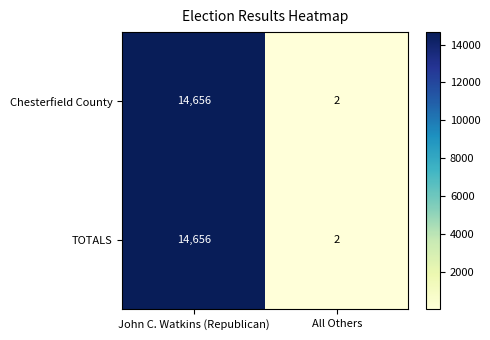

Reading left to right, extract all data points from this chart.

Chesterfield County: John C. Watkins (Republican)=14656	All Others=2
TOTALS: John C. Watkins (Republican)=14656	All Others=2